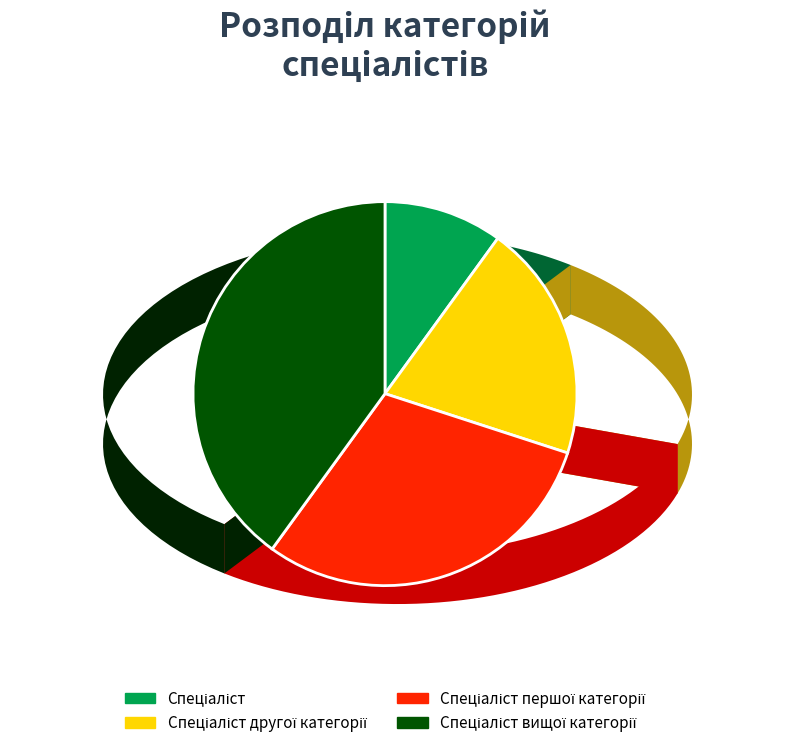

Is there any slice that represents more than half of the pie?

No